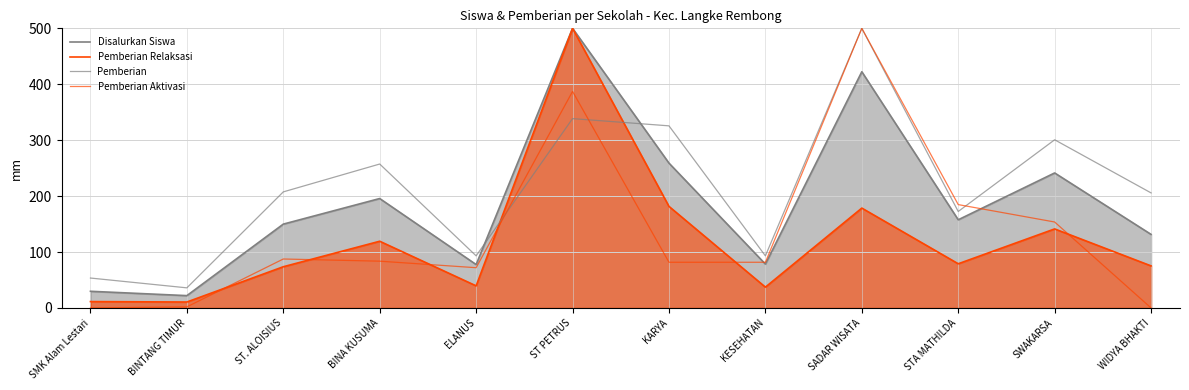

What is the label of the 4th point from the left?

BINA KUSUMA